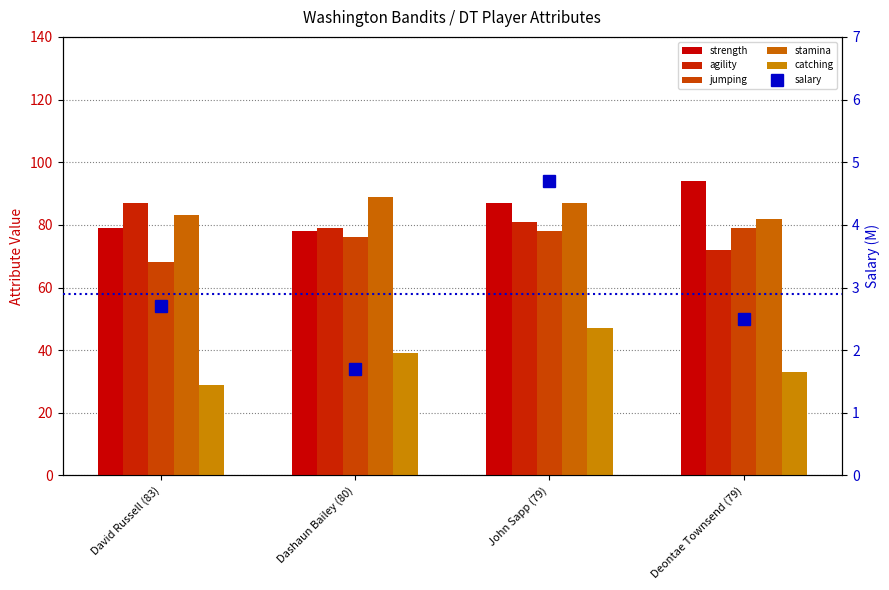

Is the value of agility at David Russell (83) greater than the value of catching at David Russell (83)?

Yes